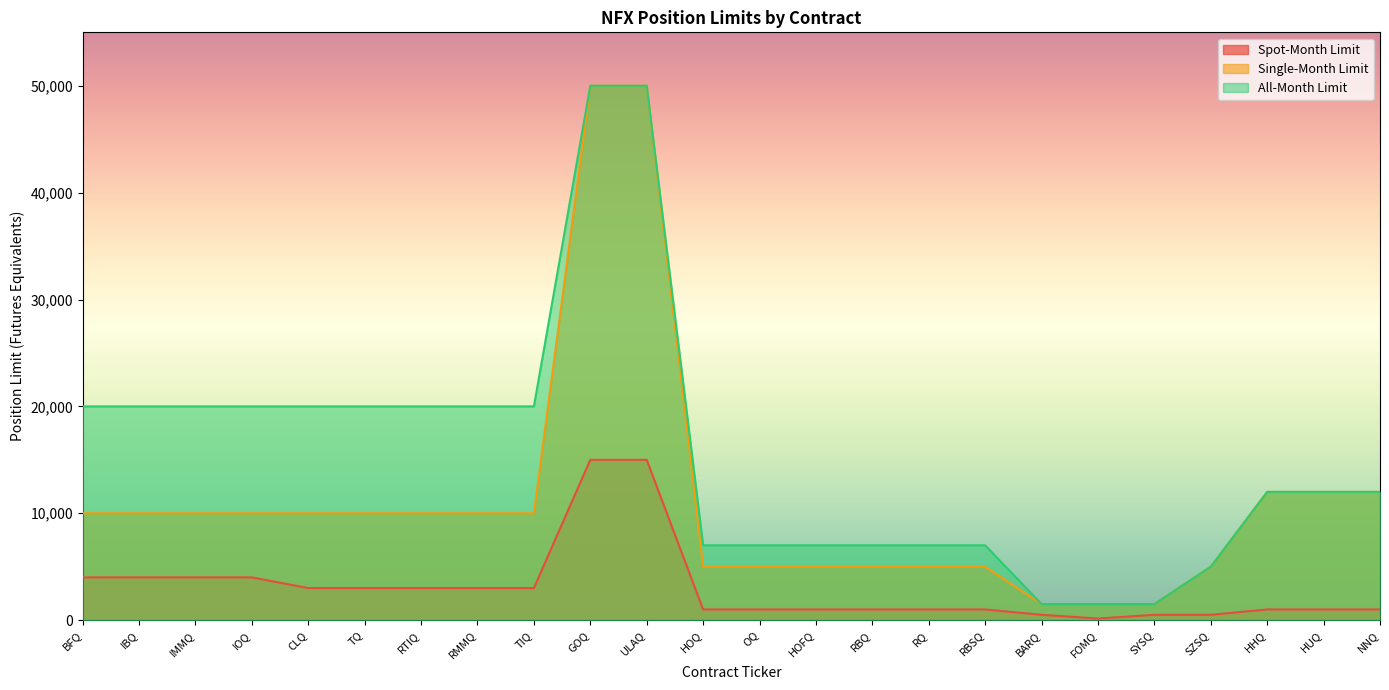

What is the highest value of the Single-Month Limit series?

50000